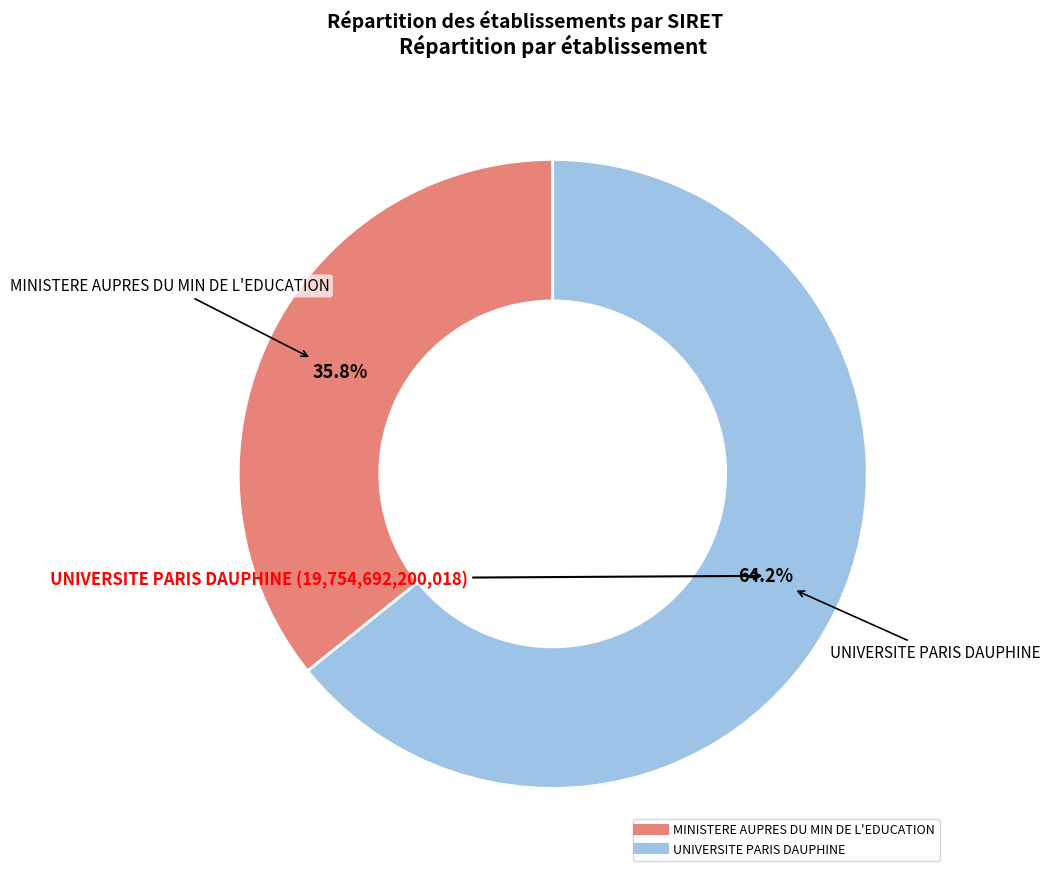

To the nearest percent, what is the difference between the largest and smallest slice percentages?

28%